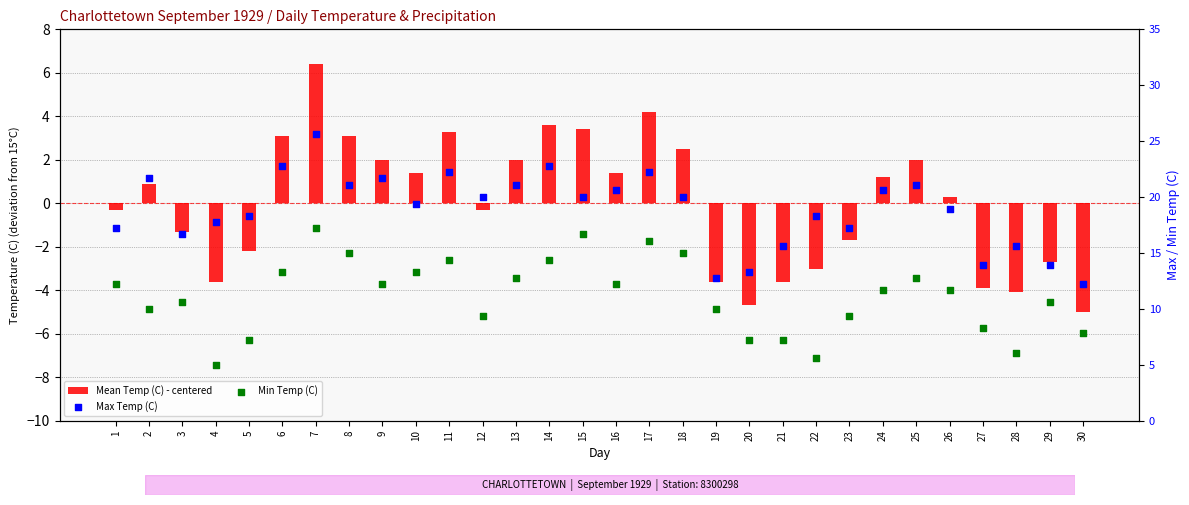

At how many categories does at least one series exceed -1?

30